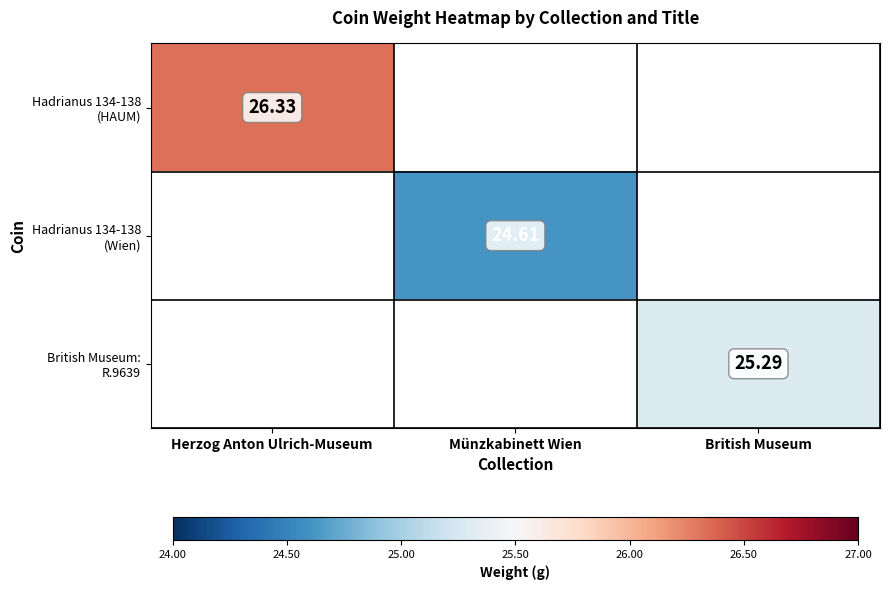

Which series has the largest range (max minus min)?

Hadrianus 134-138 (HAUM)